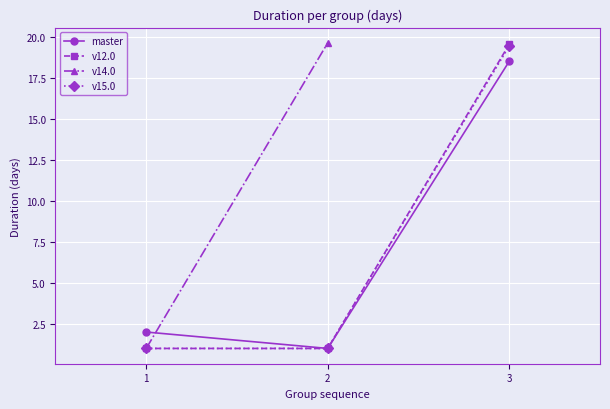

What is the minimum value shown in the chart?

1.0